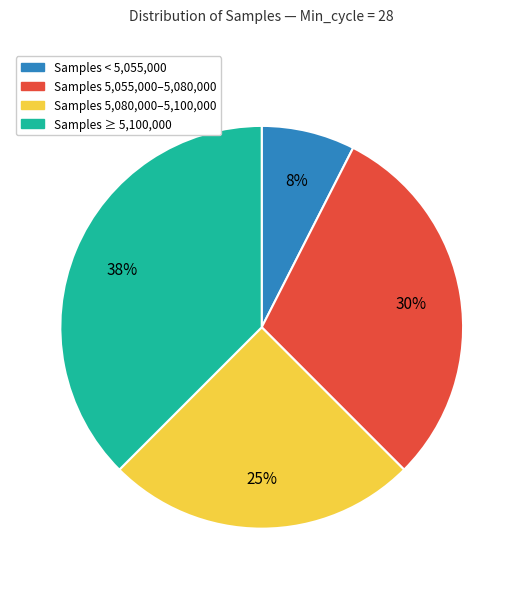

To the nearest percent, what is the difference between the largest and smallest slice percentages?

30%